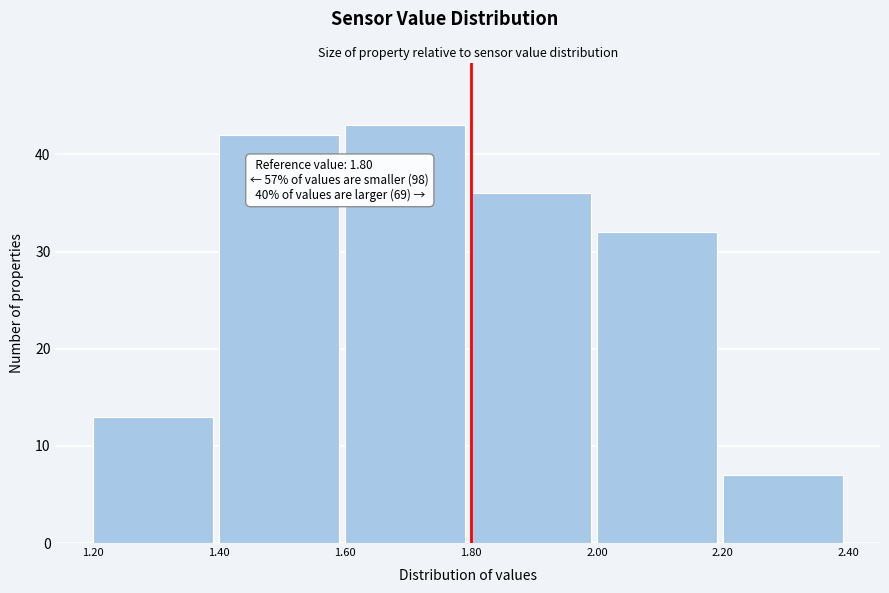

Over which range of the x-axis is the bar tallest?

1.60 to 1.80